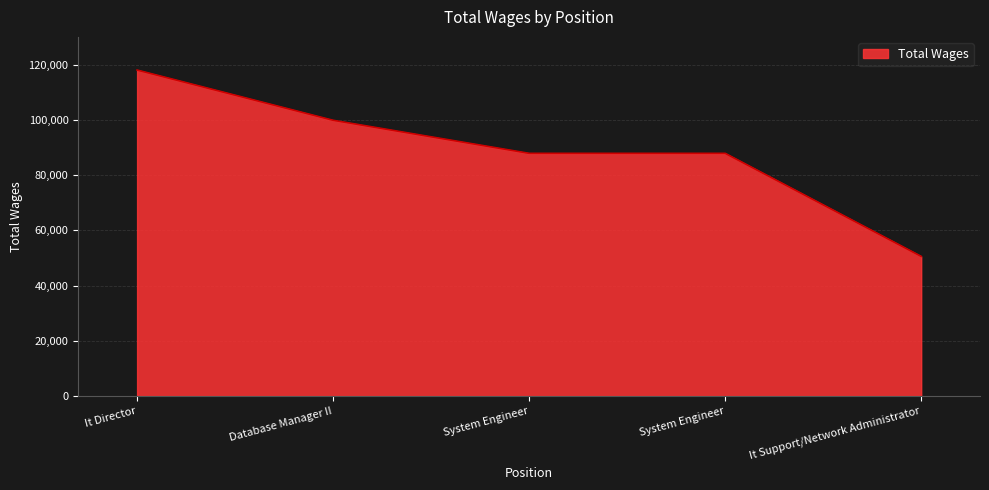

At which label is the value closest to 84280?

System Engineer